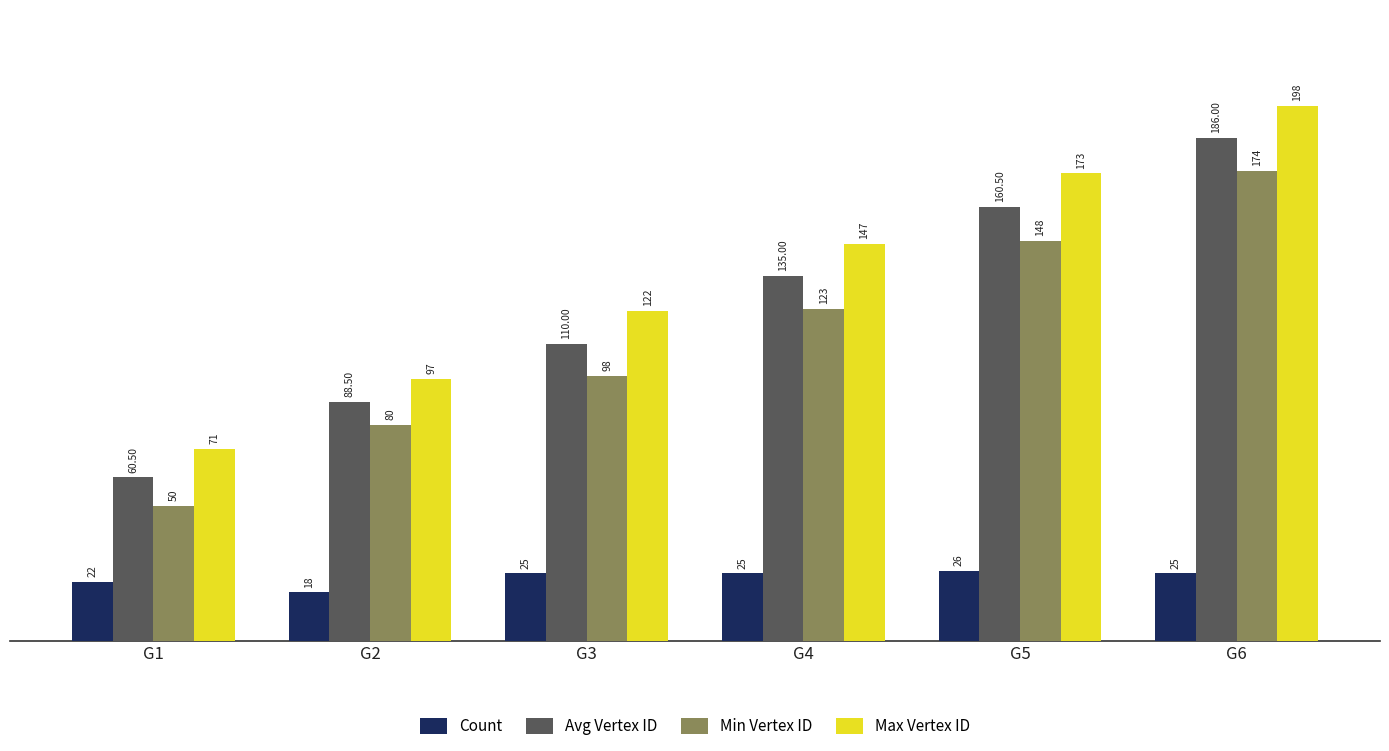

Is it true that Count equals 18.0 at G2?

True